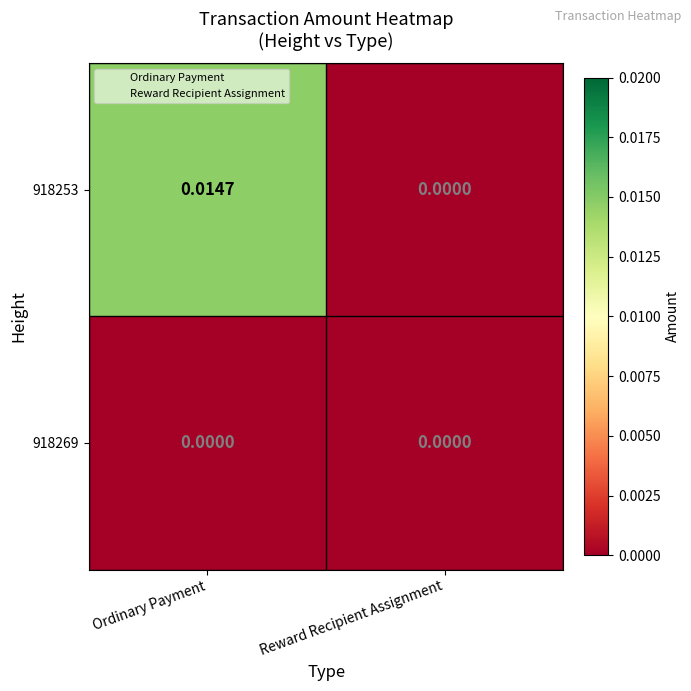

List the labels in order of 918253 value, largest first.

Ordinary Payment, Reward Recipient Assignment